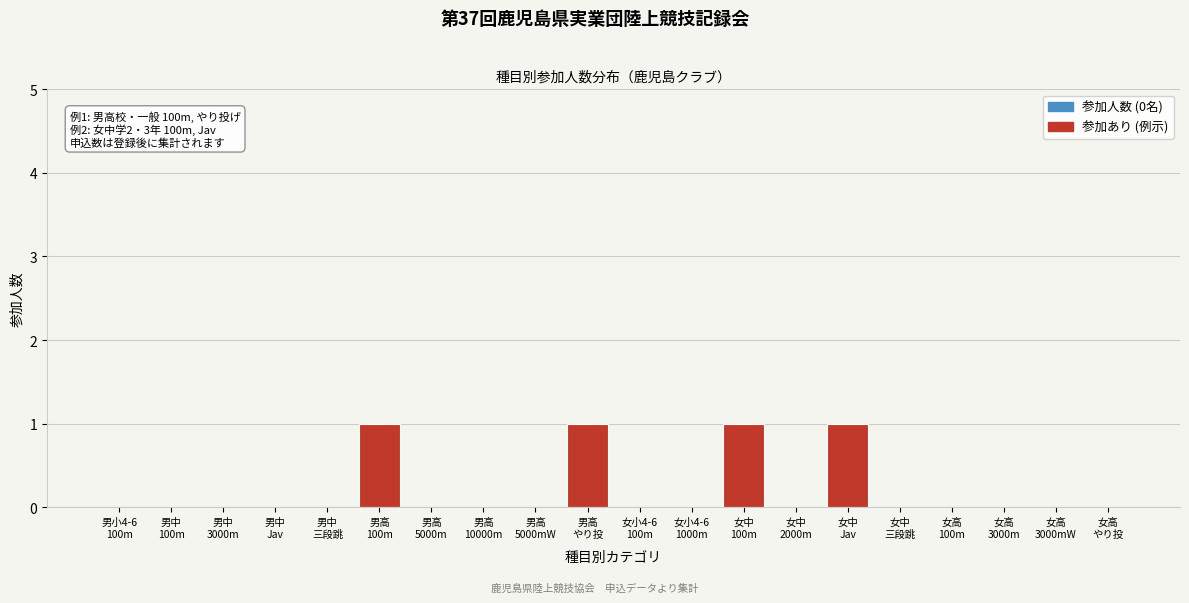

What is the sum of all values?

4